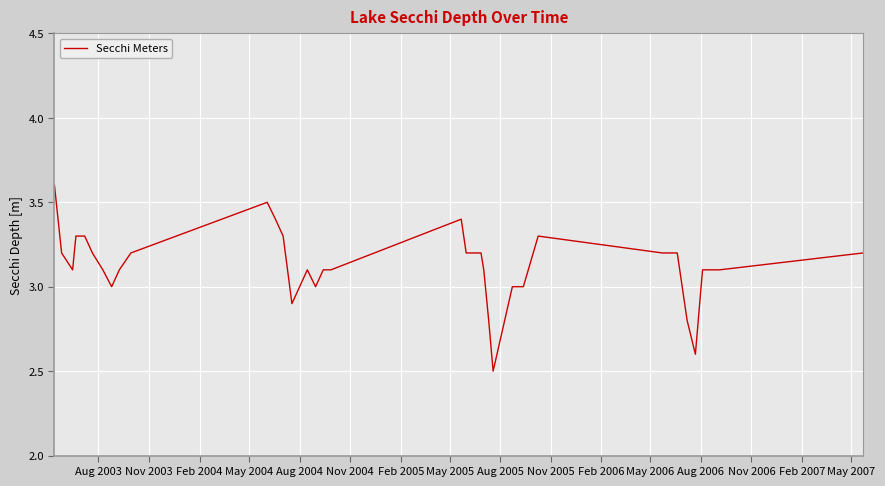

How many points are higher than both their immediate neighbors (excluding endpoints)?

4